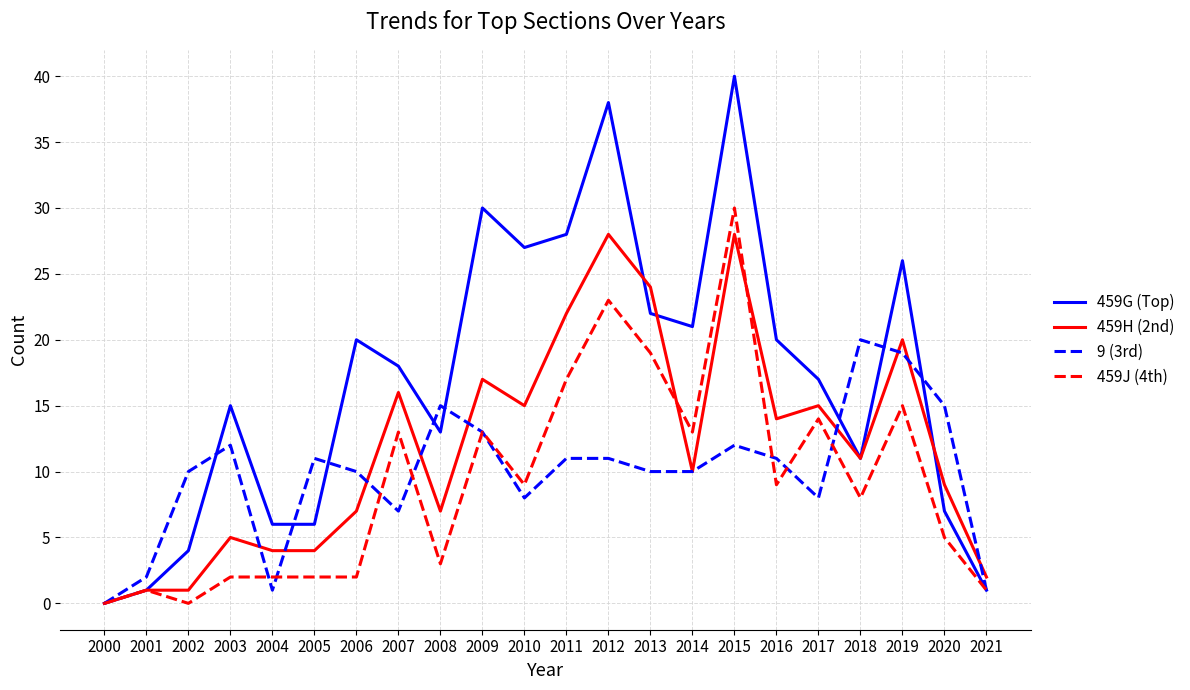

Is it true that 9 (3rd) equals 10 at 2014?

True